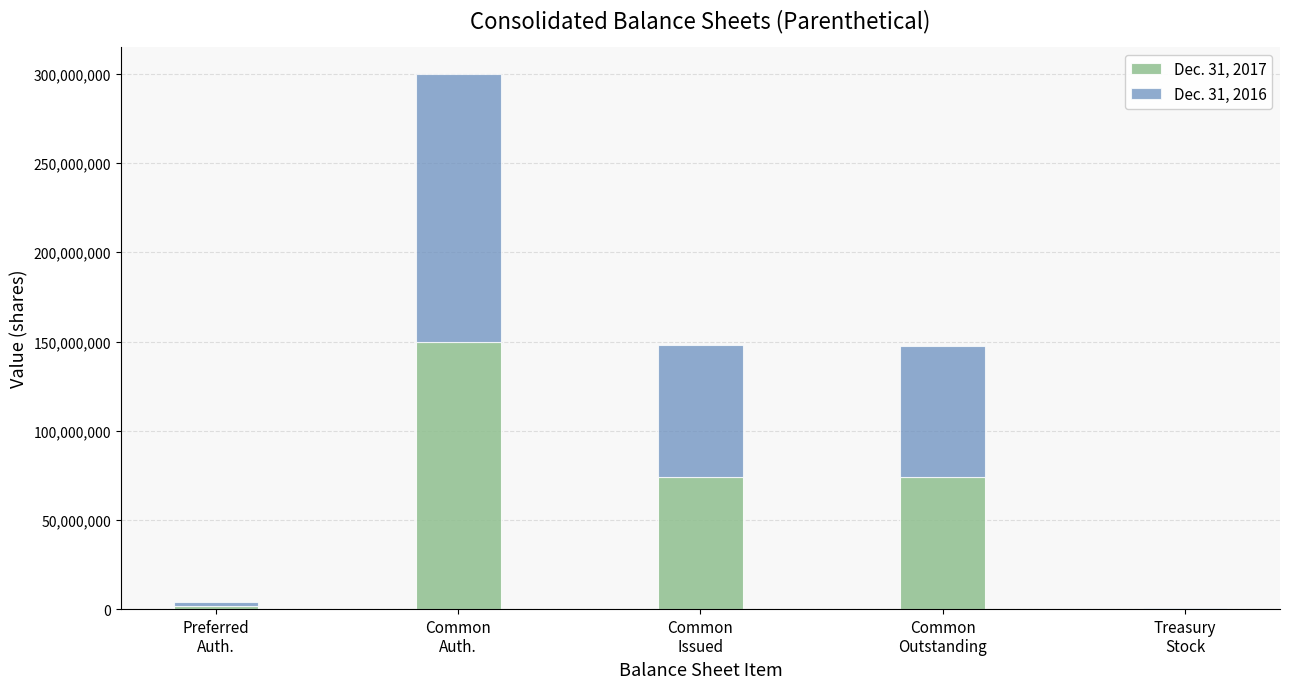

What are all the series names shown in the legend?

Dec. 31, 2017, Dec. 31, 2016